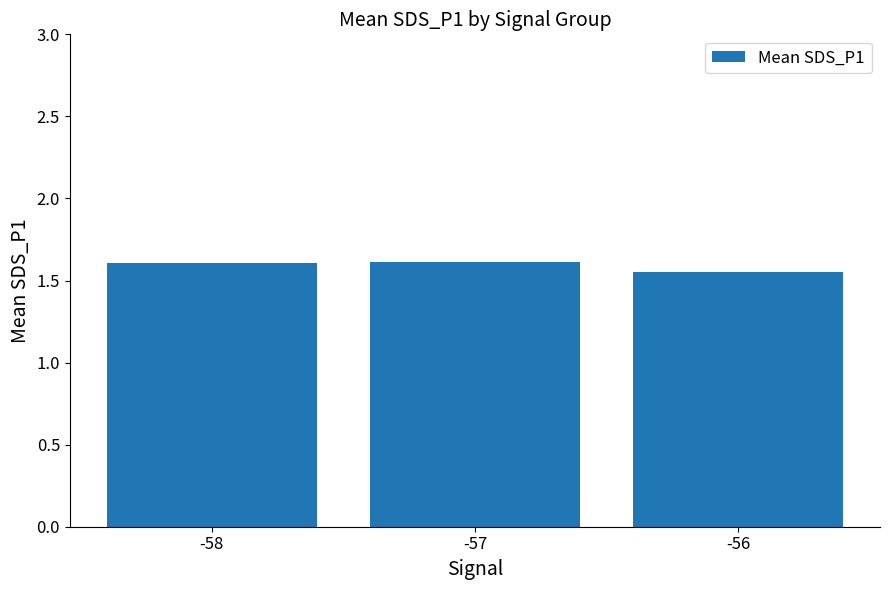

What is the sum of all values?

4.8